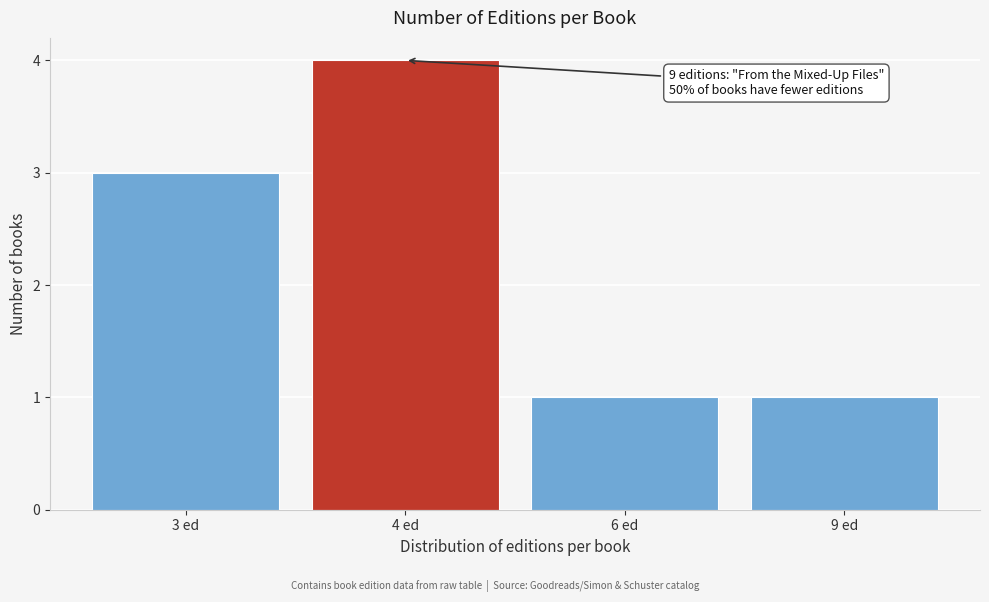

Reading right to left, what are all the values shown in this chart?

1	1	4	3